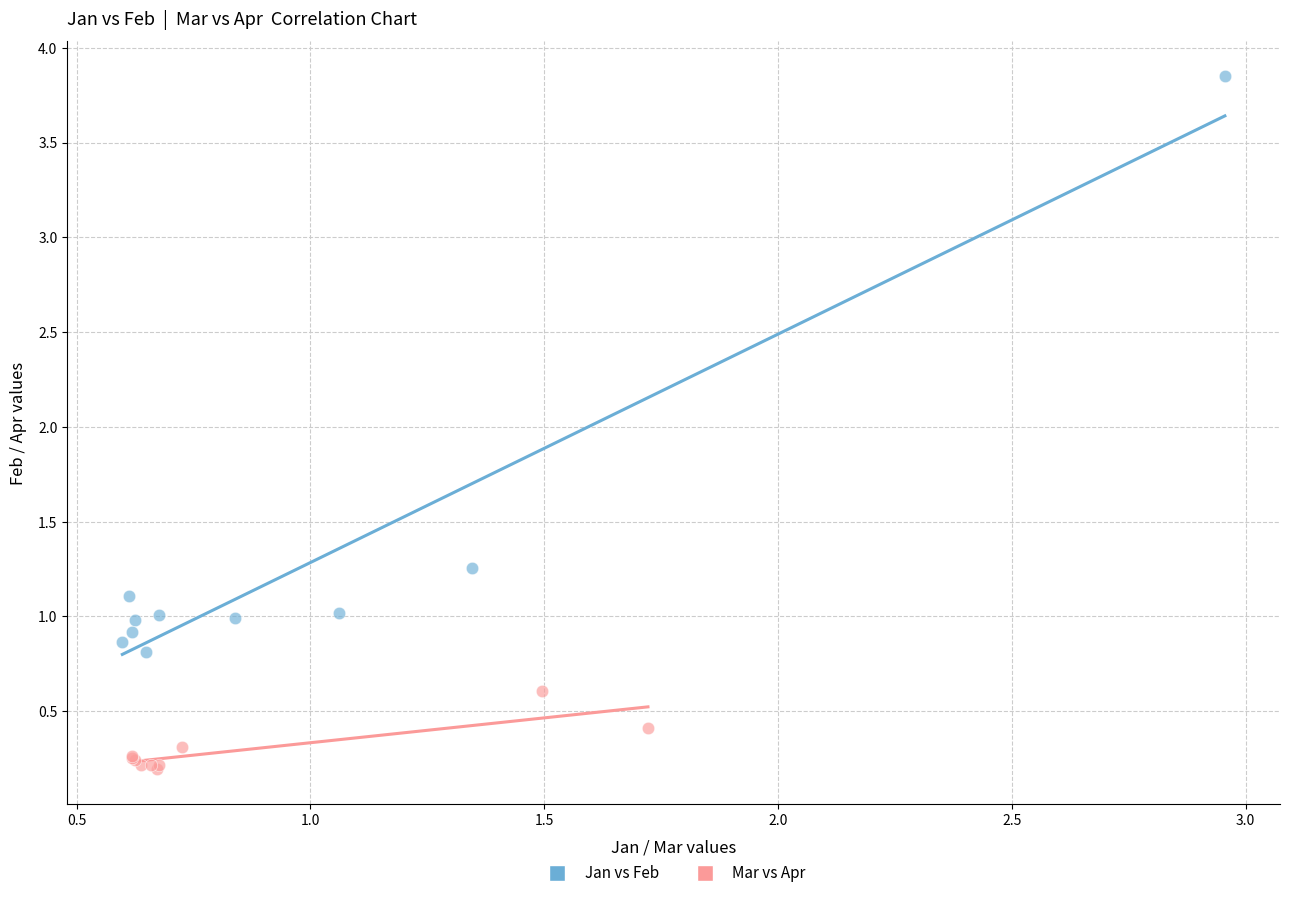

Which series has the largest Y range (max minus min)?

Jan vs Feb